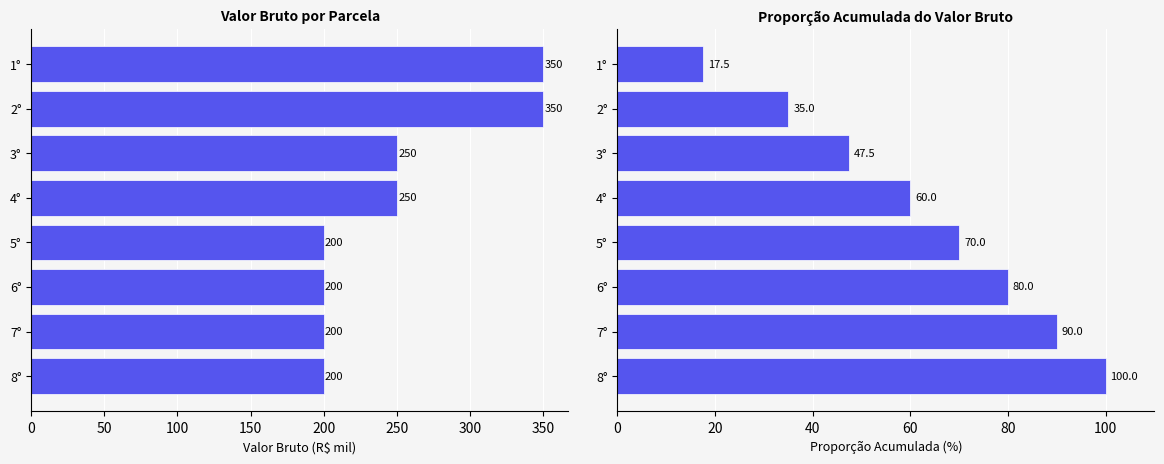

What is the difference between the highest and lowest values at 5°?

130.0